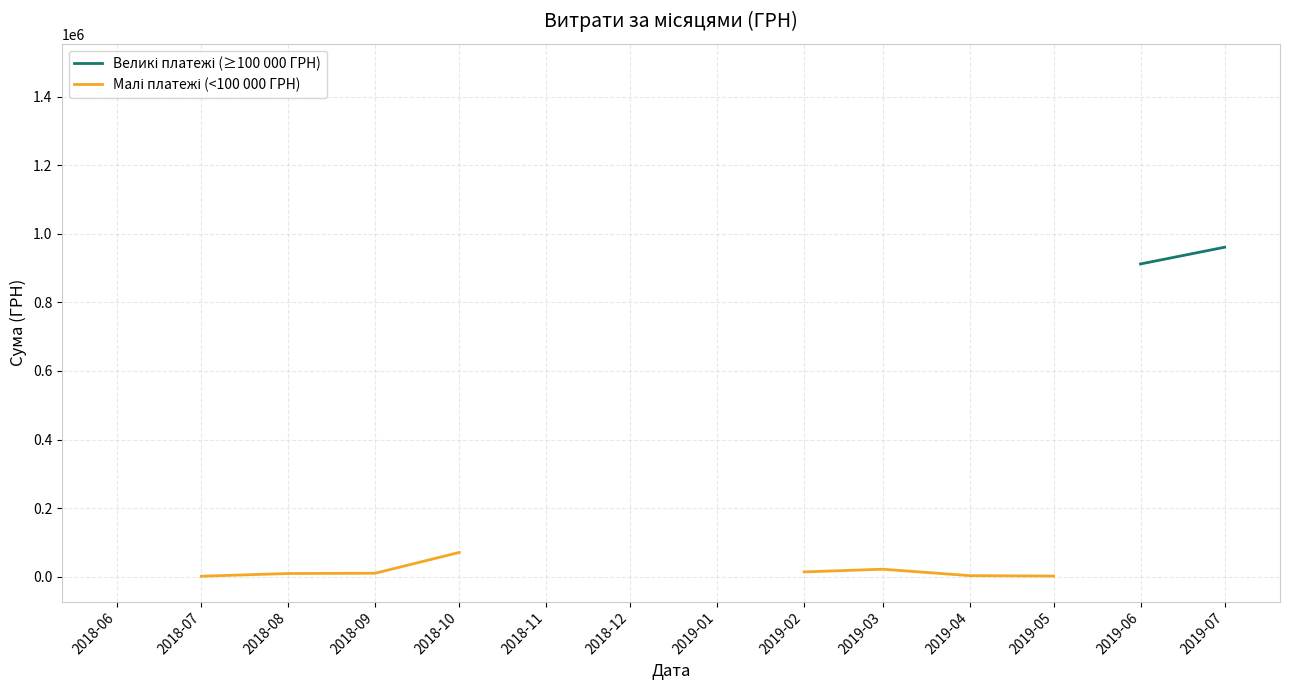

Which category has the lowest value across all series?

2018-07